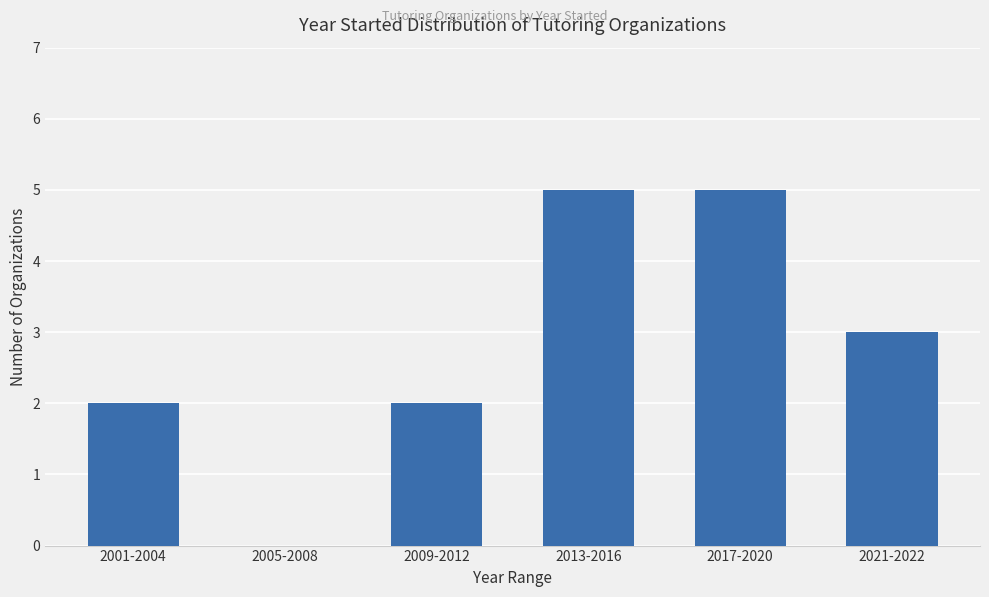

How many positive values are there?

5